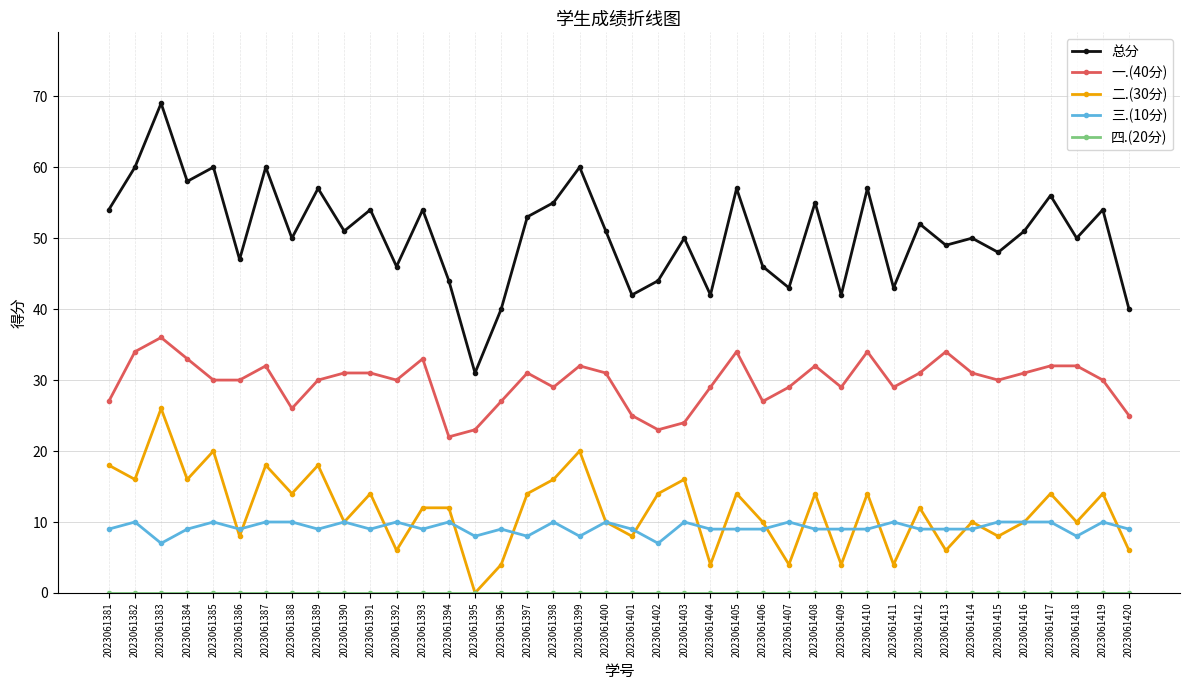

What is the approximate value of 总分 at 2023061416, to the nearest 10?

50